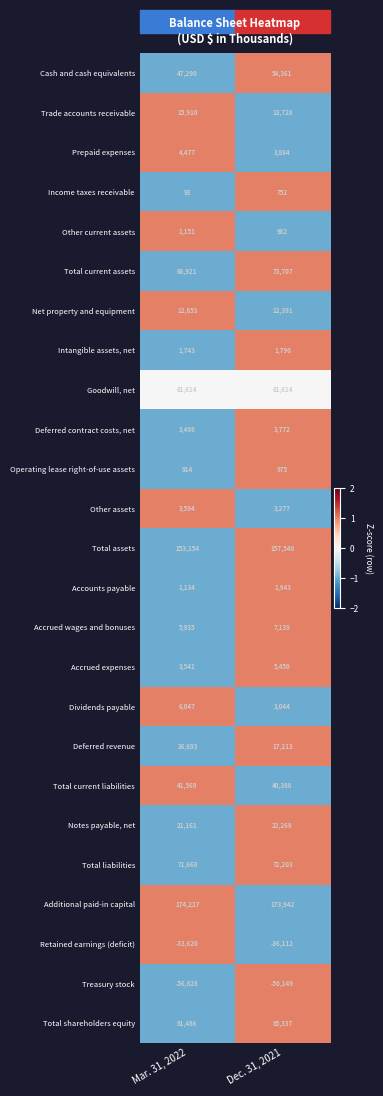

Read the Other current assets value at Mar. 31, 2022, to the nearest 5.

1150